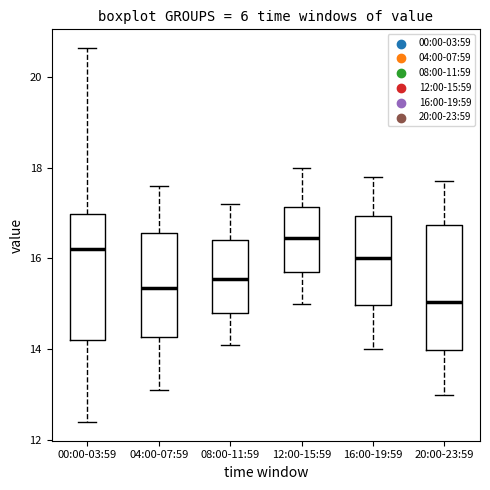

Reading left to right, transcribe this box plot: for each box, give where its median line is, the range the box spans, and where its two whiskers end, as read against the y-axis. The values are not printed on the chart, so give them approximately, as read against the axis.

00:00-03:59: median 16.2, box 14.2 to 17.0, whiskers 12.4 to 20.6
04:00-07:59: median 15.4, box 14.2 to 16.6, whiskers 13.2 to 17.6
08:00-11:59: median 15.6, box 14.8 to 16.4, whiskers 14.2 to 17.2
12:00-15:59: median 16.4, box 15.8 to 17.2, whiskers 15.0 to 18.0
16:00-19:59: median 16.0, box 15.0 to 17.0, whiskers 14.0 to 17.8
20:00-23:59: median 15.0, box 14.0 to 16.8, whiskers 13.0 to 17.8